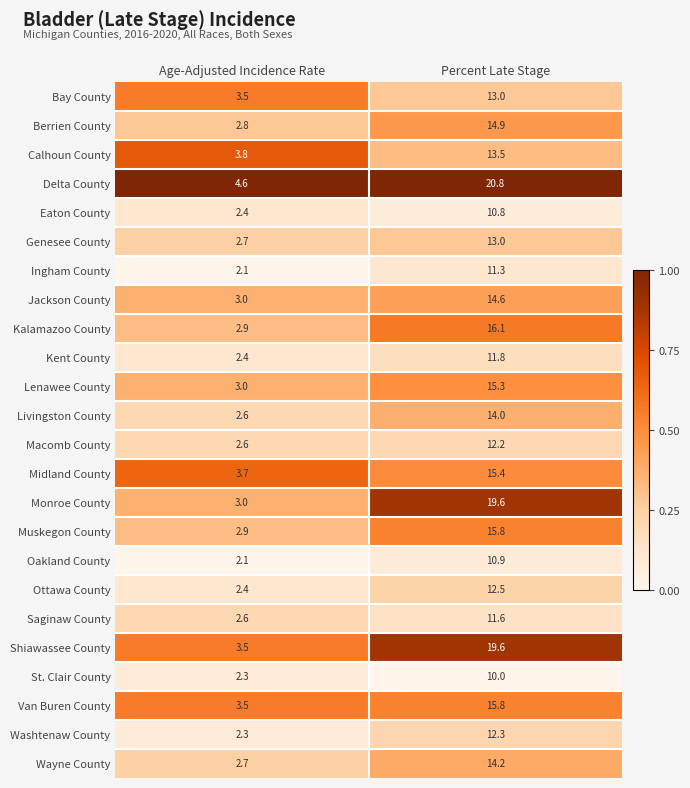

Is it true that Wayne County equals 2.7 at Age-Adjusted Incidence Rate?

True